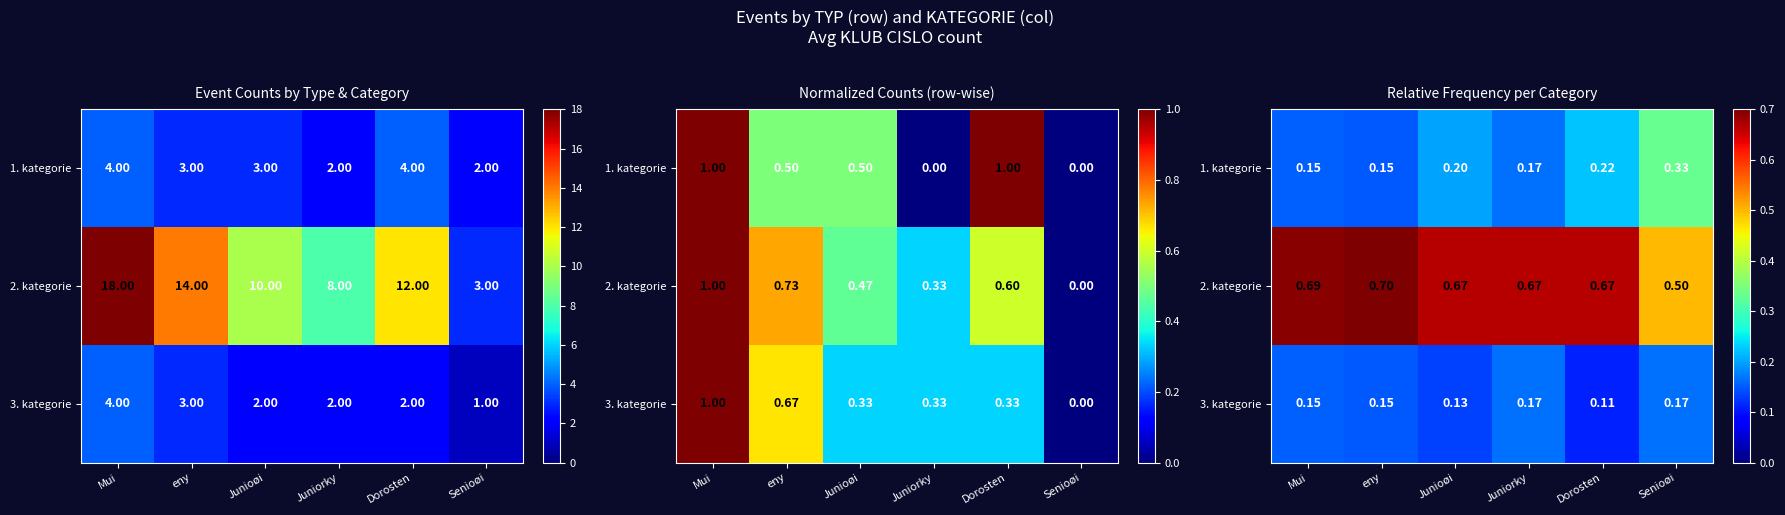

Which series has the largest range (max minus min)?

2. kategorie